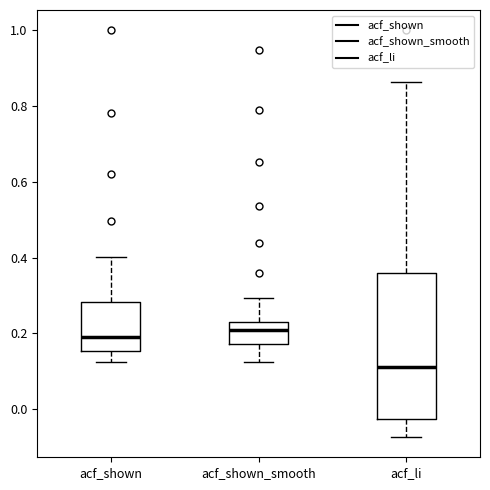

Which box has the lowest median line?

acf_li